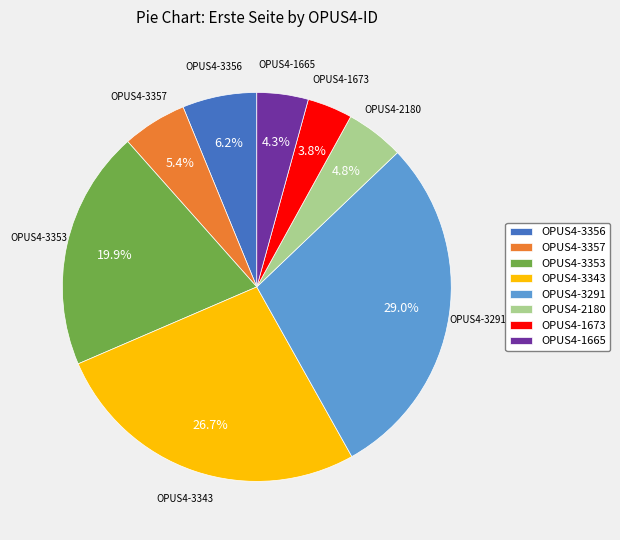

Does OPUS4-3356 represent more than half of the total?

No